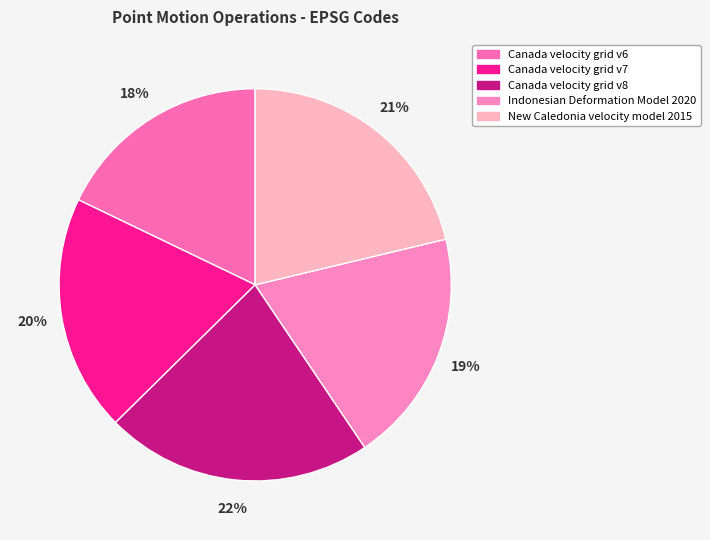

Which slice is the smallest?

Canada velocity grid v6